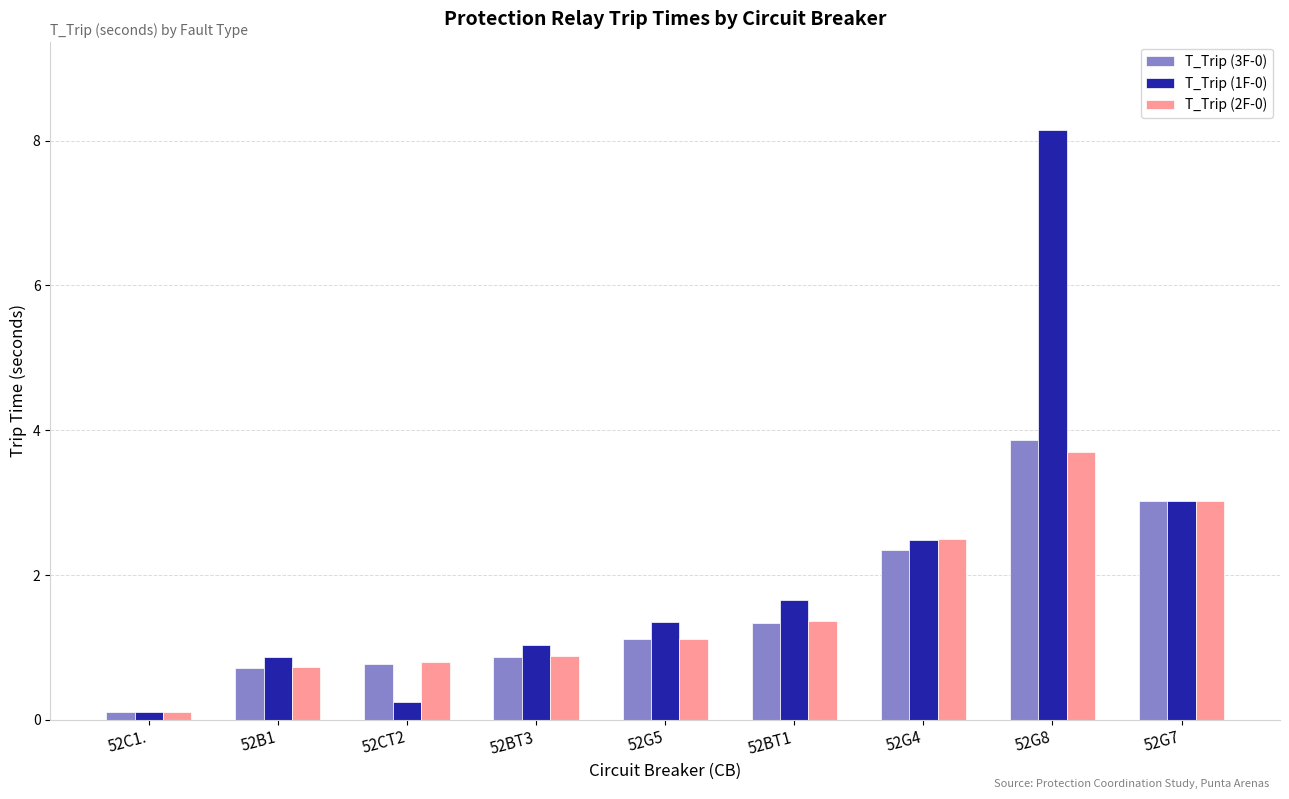

Which series has the widest spread of values?

T_Trip (1F-0)